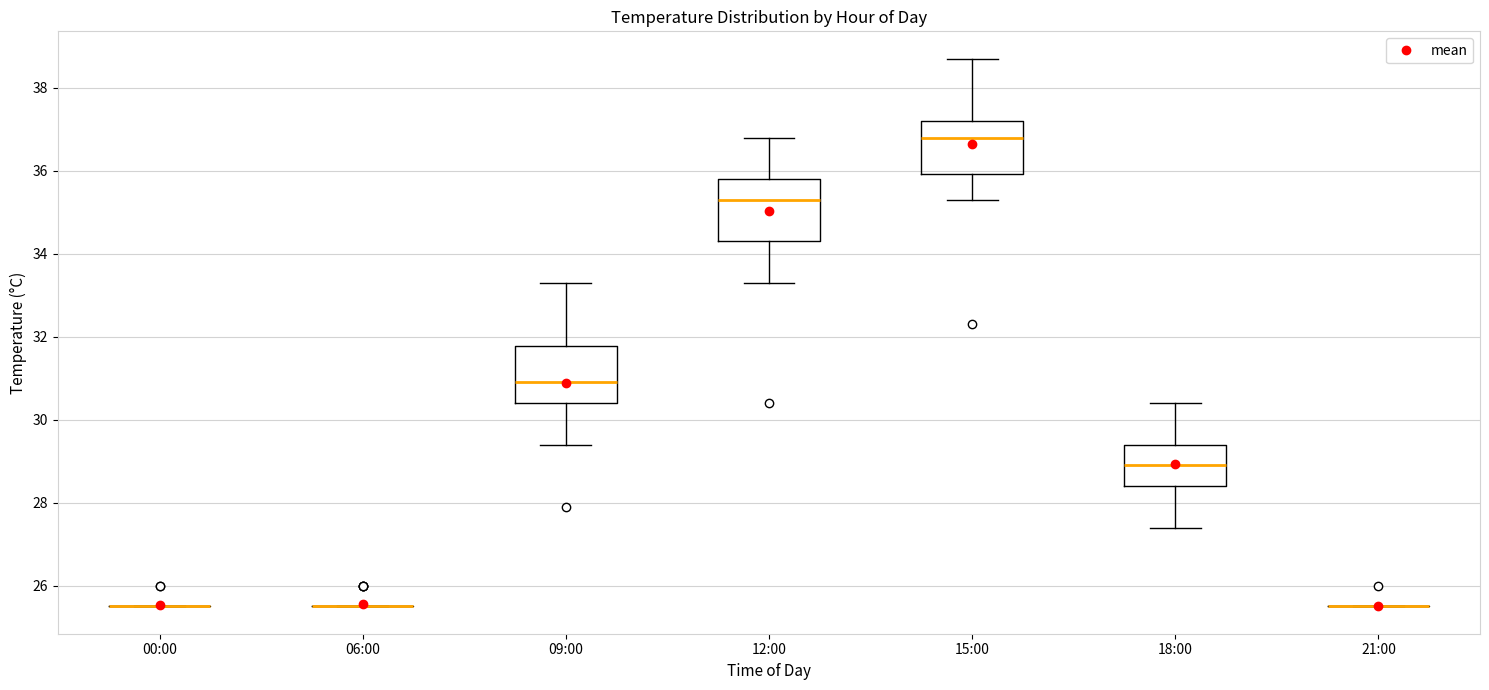

Reading left to right, read every box against the y-axis: the position of its median line, the range the box covers, and the ends of its whiskers. The values are not printed on the chart, so give them approximately, as read against the axis.

00:00: box collapsed to a line at 25.6, whiskers 25.6 to 25.6
06:00: box collapsed to a line at 25.6, whiskers 25.6 to 25.6
09:00: median 31.0, box 30.4 to 31.8, whiskers 29.4 to 33.4
12:00: median 35.4, box 34.4 to 35.8, whiskers 33.4 to 36.8
15:00: median 36.8, box 36.0 to 37.2, whiskers 35.4 to 38.8
18:00: median 29.0, box 28.4 to 29.4, whiskers 27.4 to 30.4
21:00: box collapsed to a line at 25.6, whiskers 25.6 to 25.6